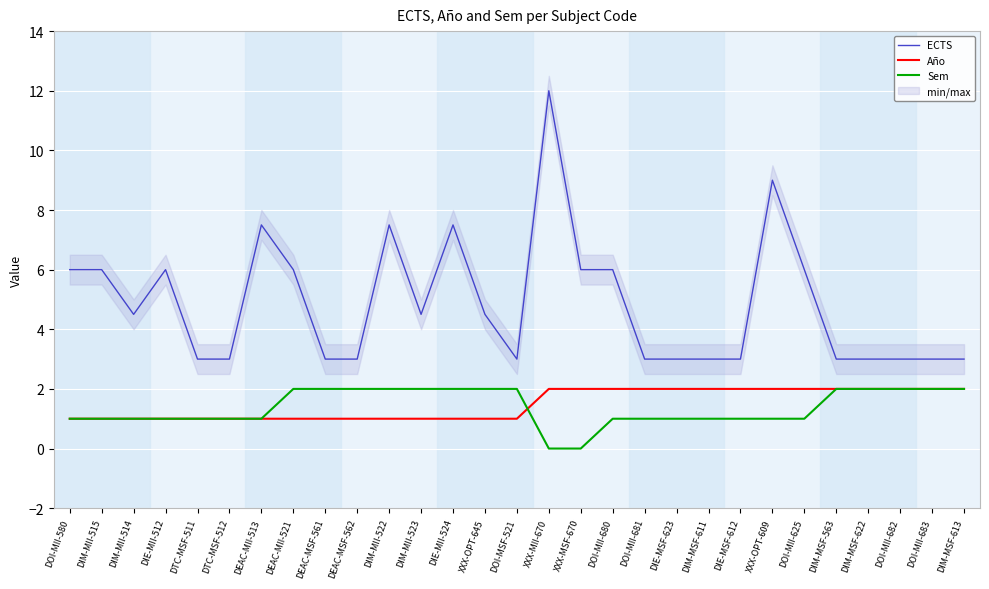

At how many categories does at least one series exceed 3?

15